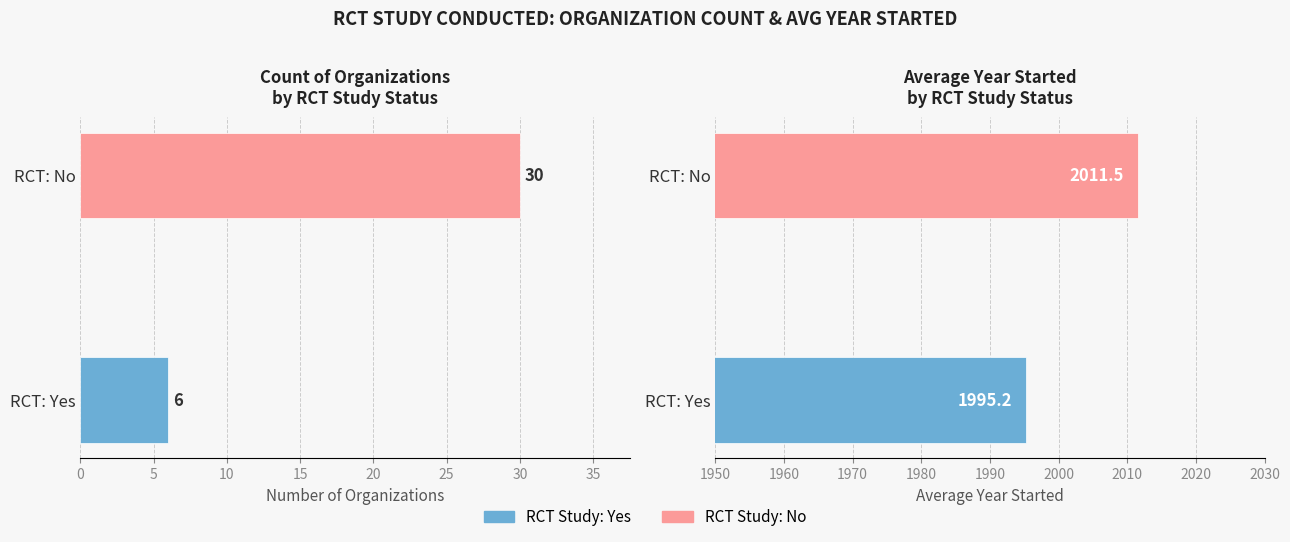

What is the maximum value for Avg Year?

2011.5